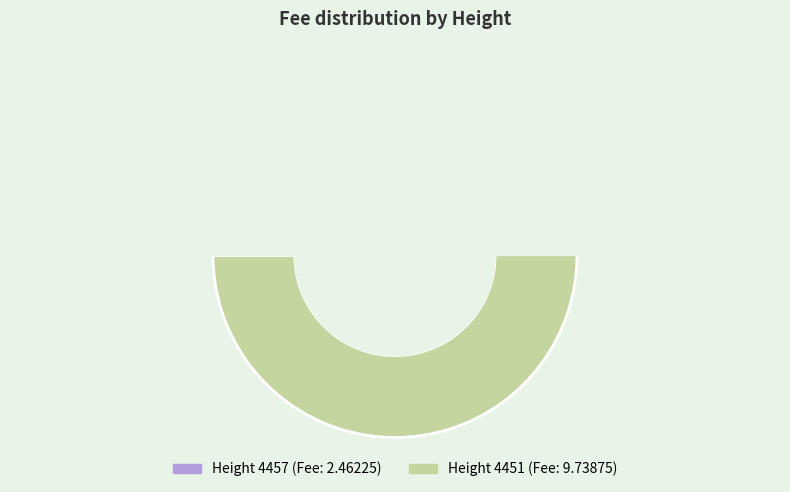

How many slices are in this pie chart?

2